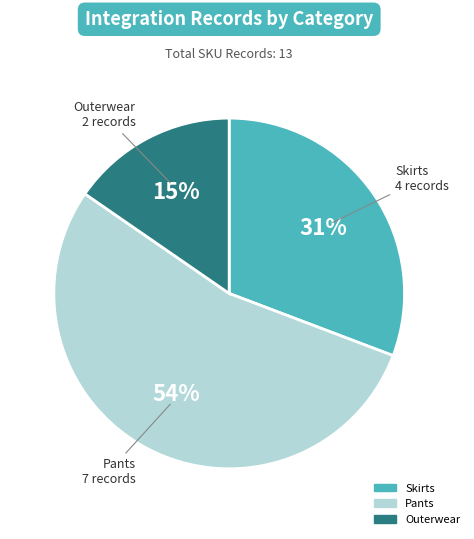

Is there a majority slice in this chart?

Yes